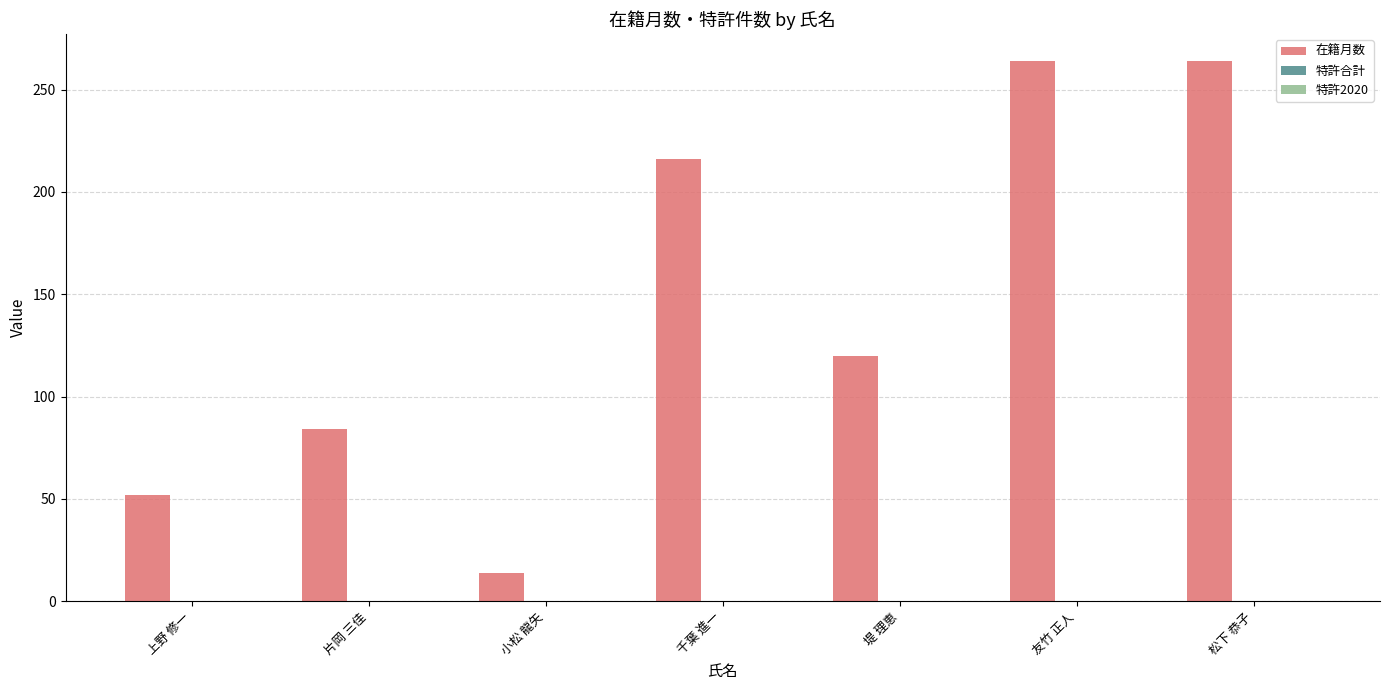

Does the chart contain any negative values?

No